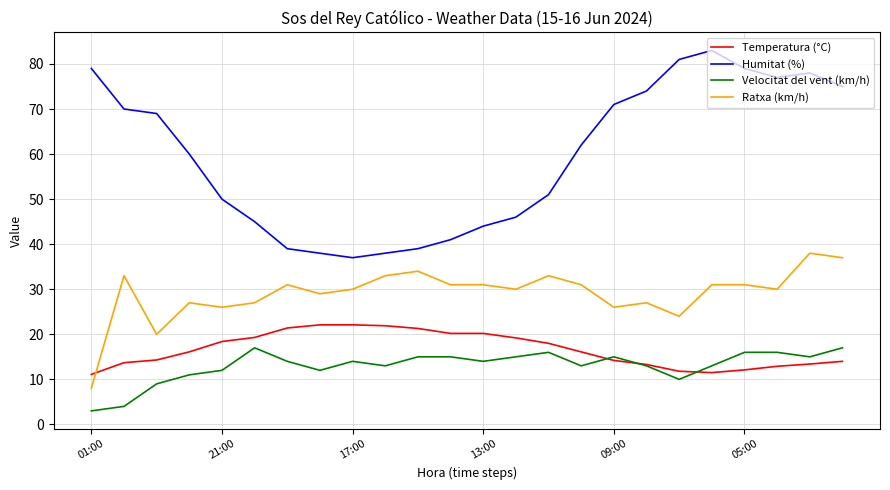

List the series in order of their peak value, highest first.

Humitat (%), Ratxa (km/h), Temperatura (°C), Velocitat del vent (km/h)